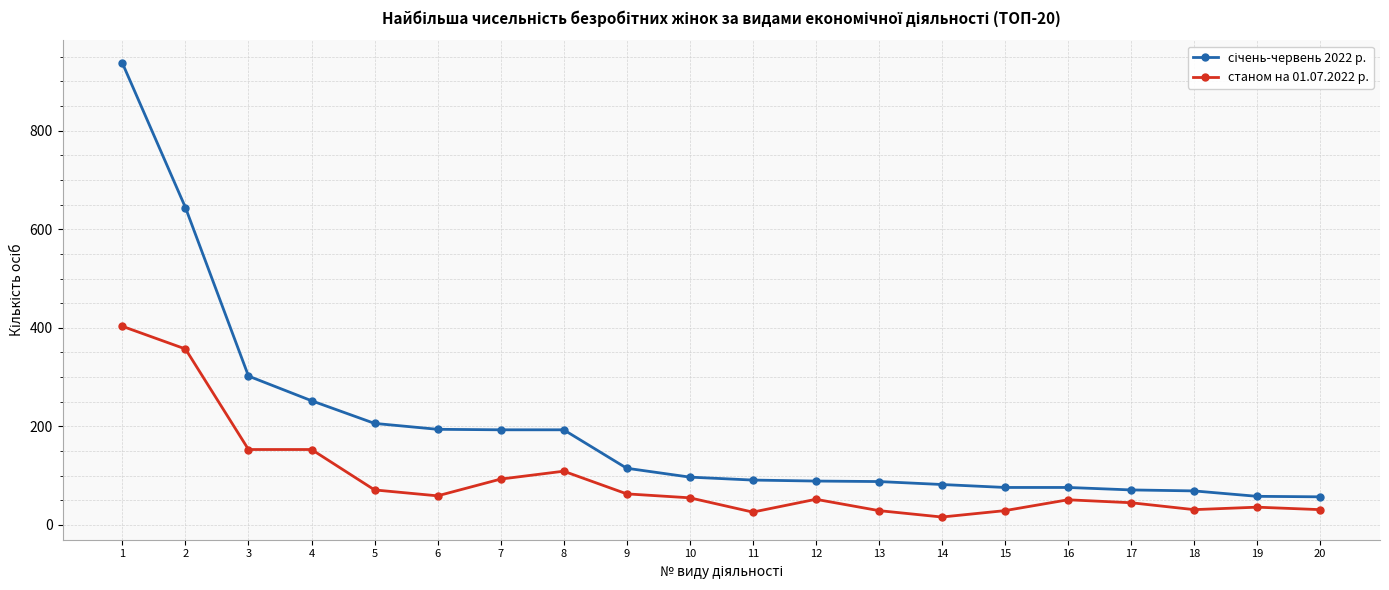

True or false: станом на 01.07.2022 р. has a value of 52 at 12.

True